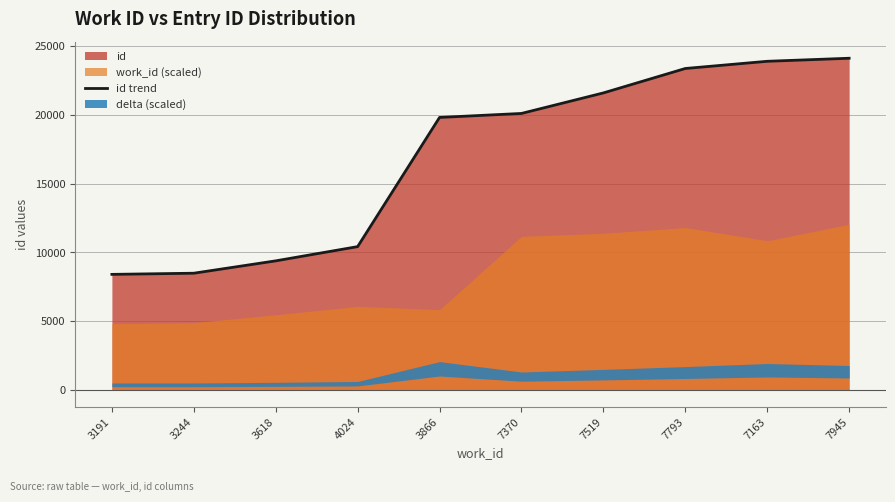

True or false: the data has more than 2 interior local peaks.

False